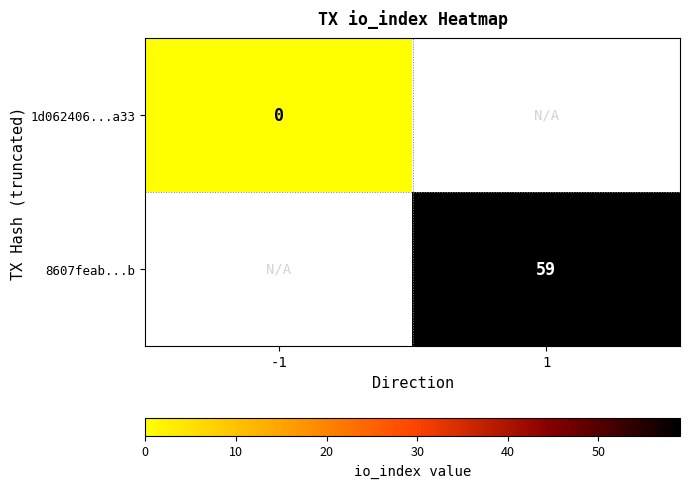

True or false: 8607feab...b has a value of 59 at 1.

True